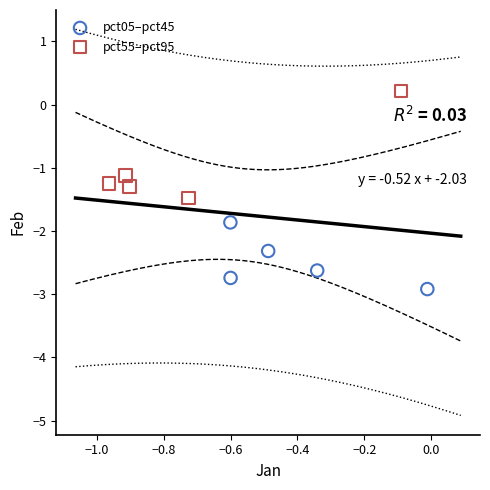

Which series has the largest Y range (max minus min)?

pct55–pct95